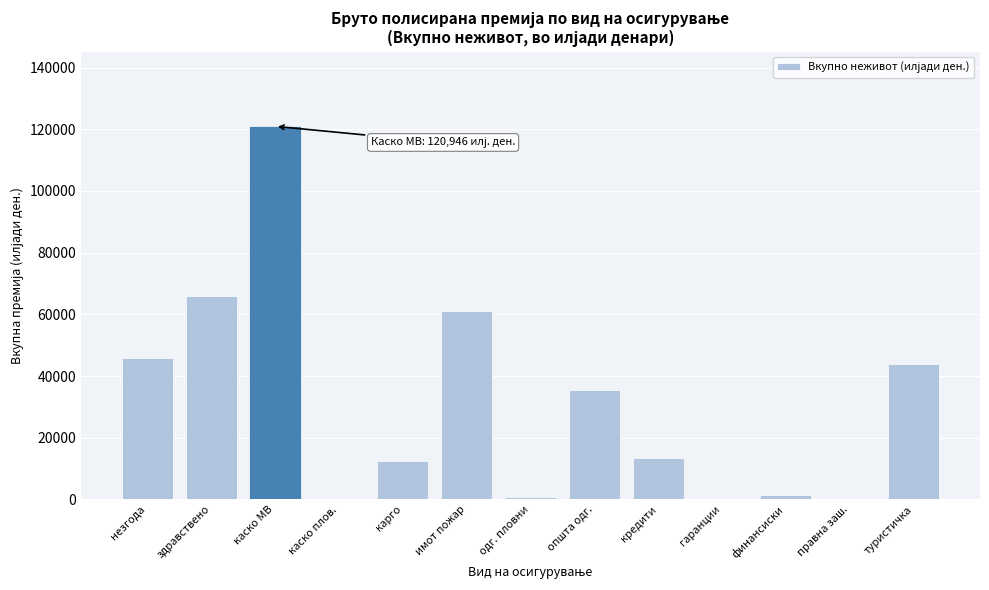

What is the greatest value displayed?

120945.5